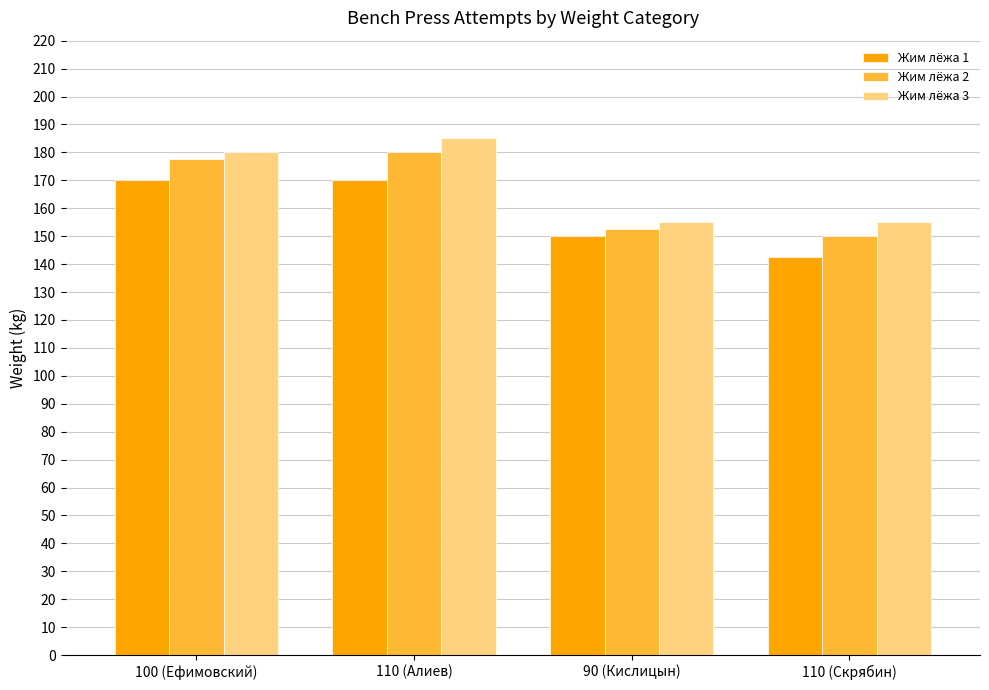

List the series in order of their overall mean, highest first.

Жим лёжа 3, Жим лёжа 2, Жим лёжа 1